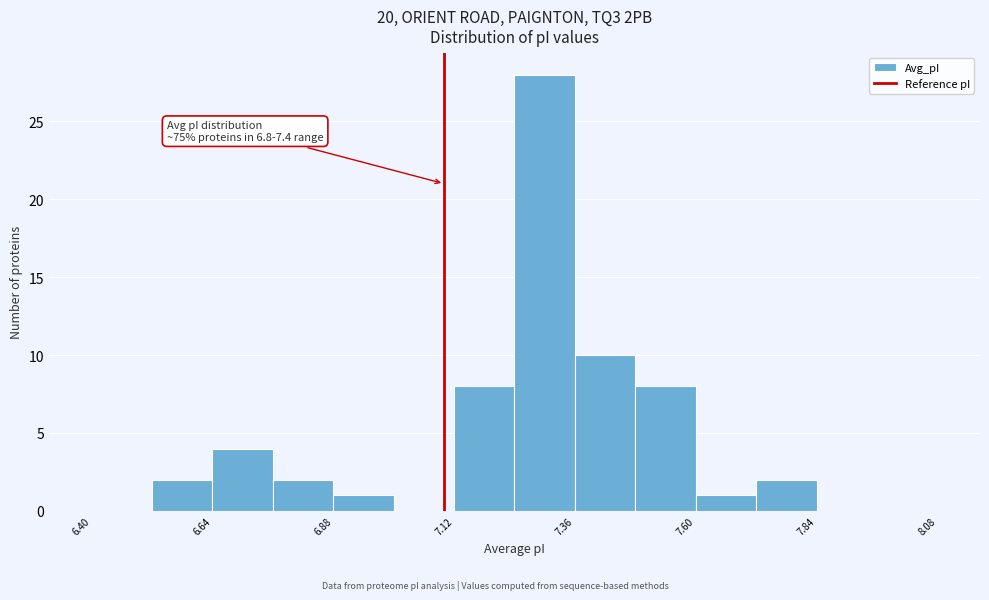

Around what value on the x-axis is the tallest bar? Give the approximate position of its centre, as read against the axis.

7.30